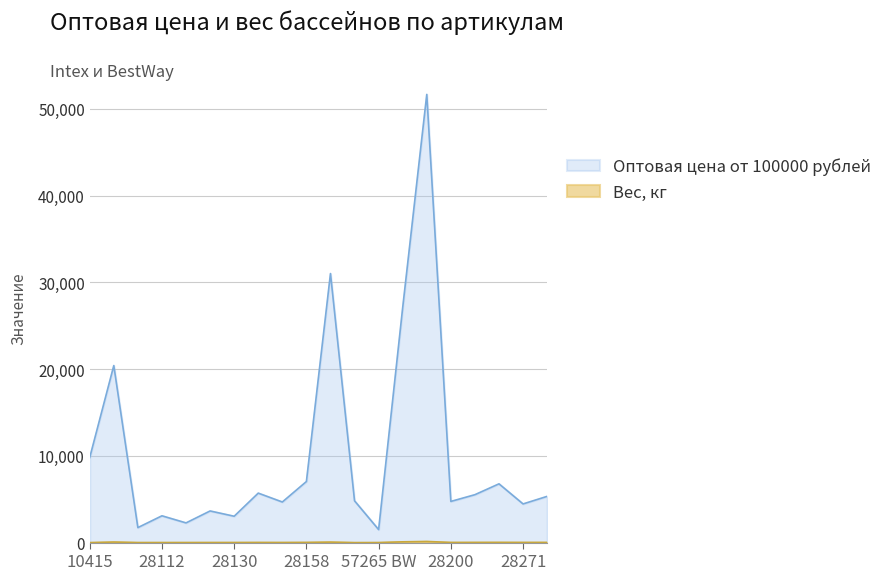

What position from the right is 10415?

20